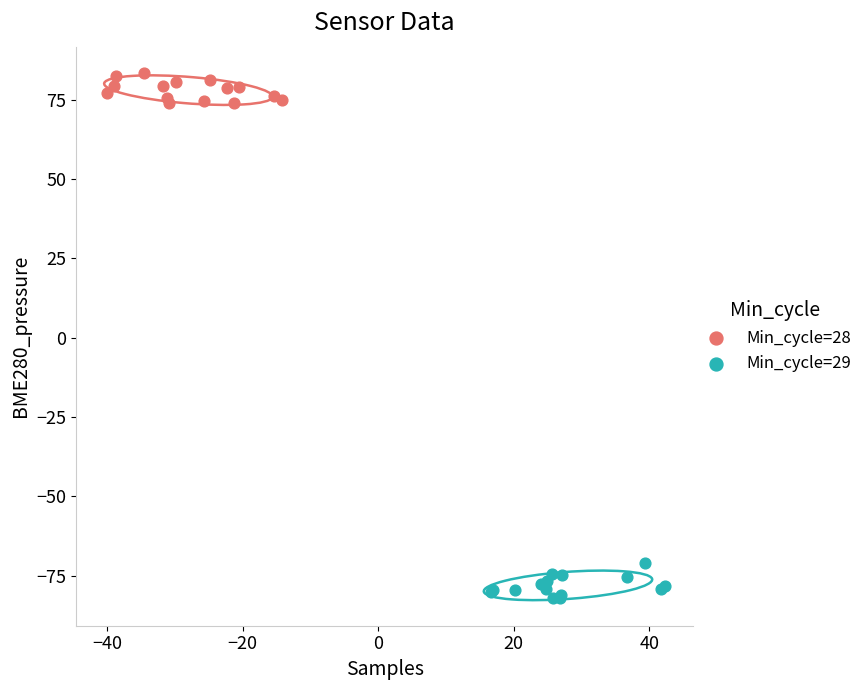

What are all the series names shown in the legend?

Min_cycle=28, Min_cycle=29